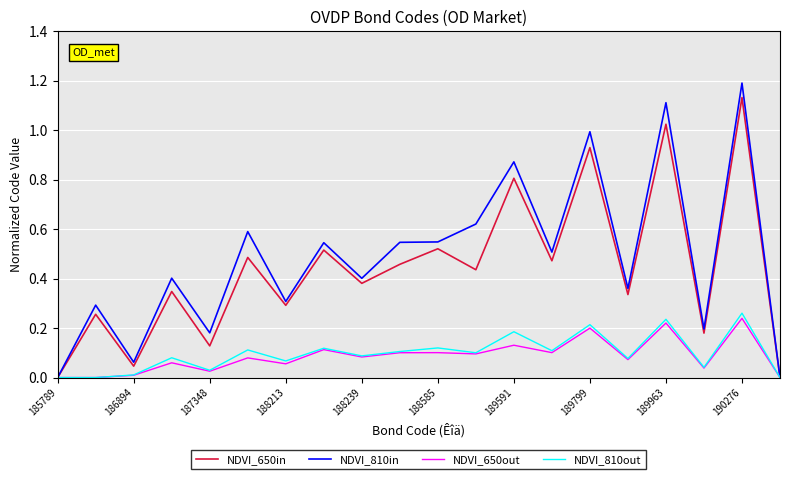

Which series has the largest range (max minus min)?

NDVI_810in